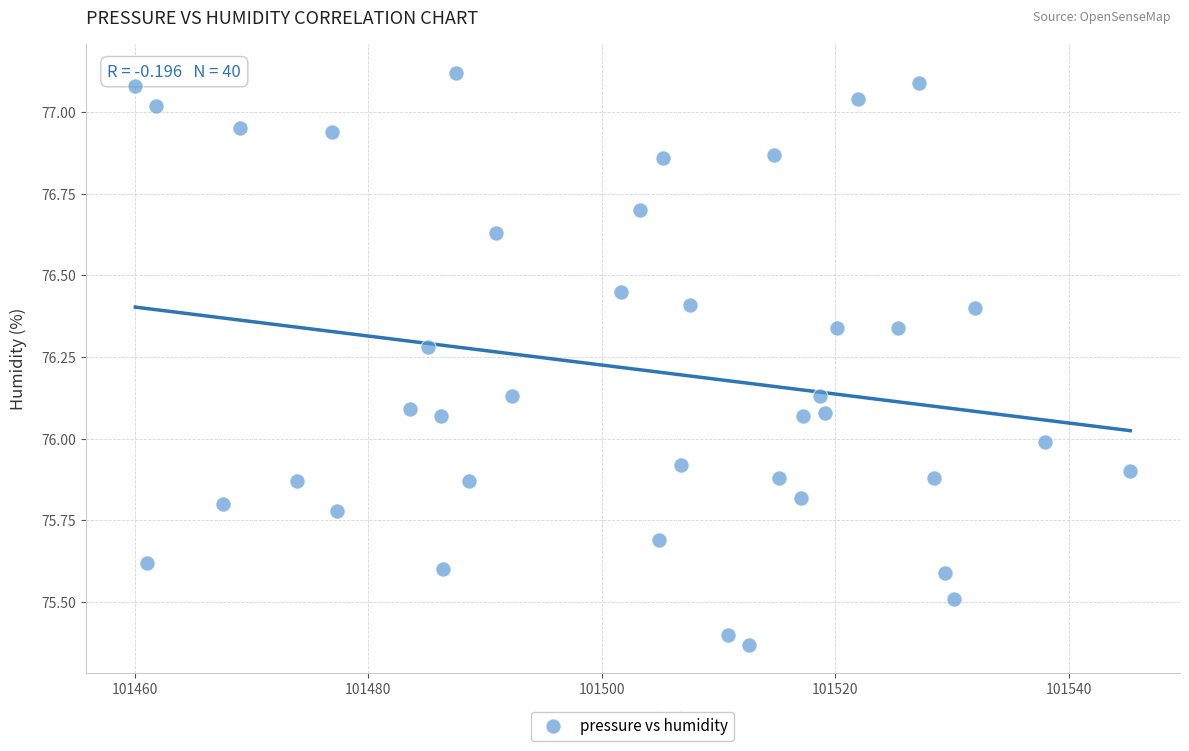

What is the range of X values (max minus min)?

85.2